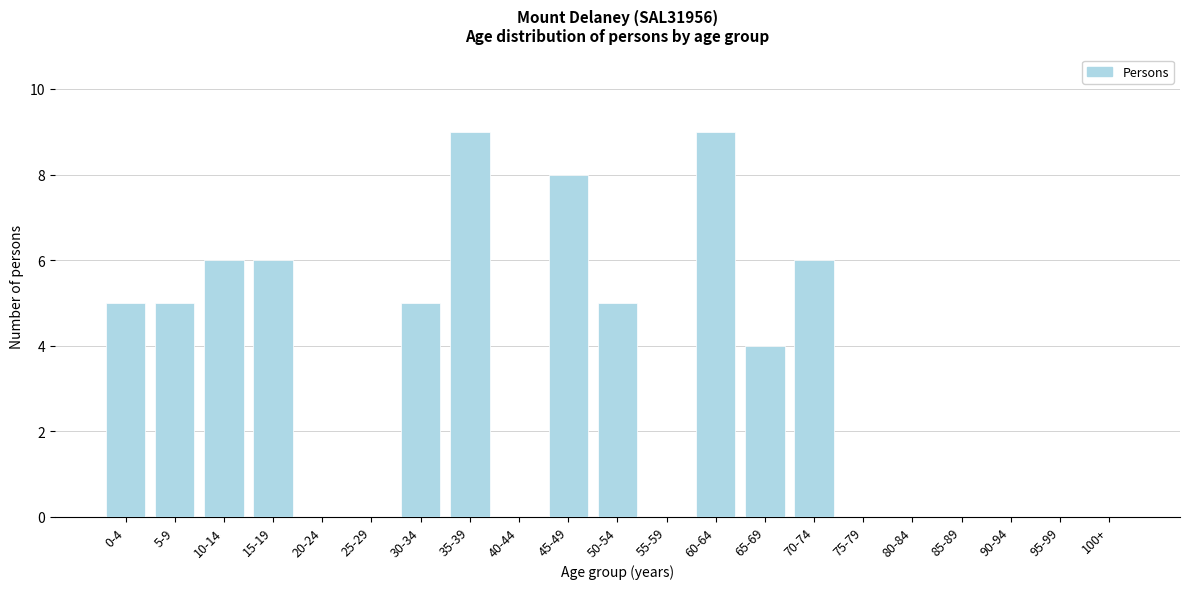

Reading left to right, transcribe all the data shown in this chart.

0-4=5	5-9=5	10-14=6	15-19=6	20-24=0	25-29=0	30-34=5	35-39=9	40-44=0	45-49=8	50-54=5	55-59=0	60-64=9	65-69=4	70-74=6	75-79=0	80-84=0	85-89=0	90-94=0	95-99=0	100+=0